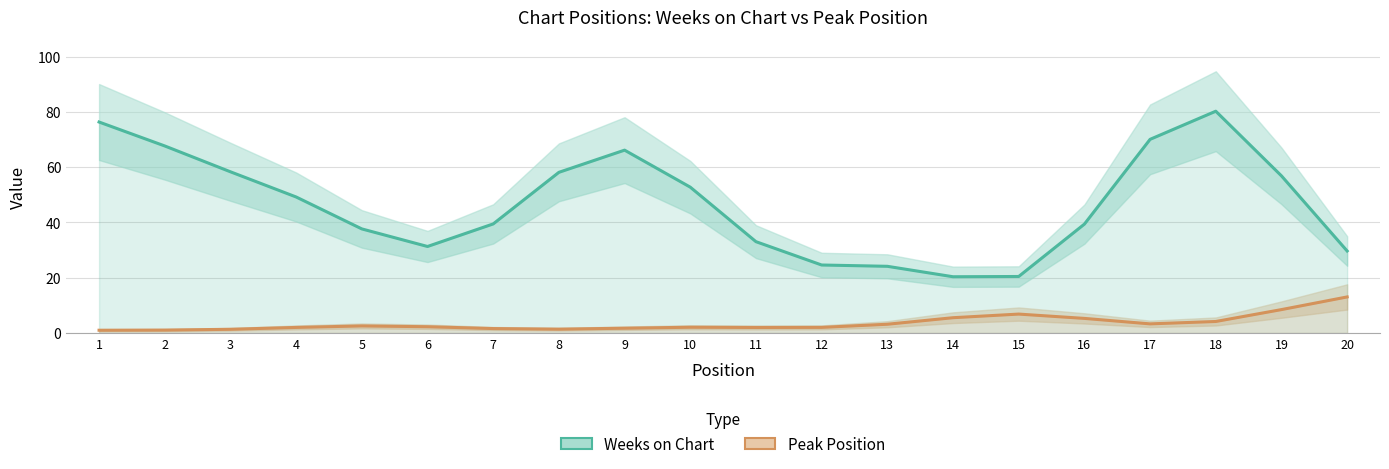

Where is Peak Position nearest to the value 7?

15